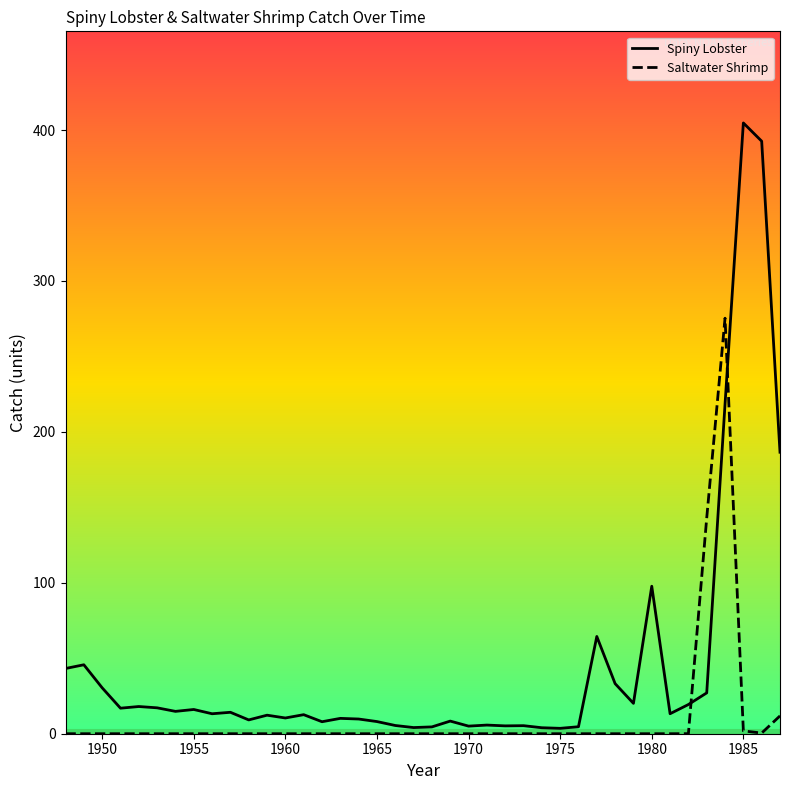

Which series has the largest range (max minus min)?

Spiny Lobster